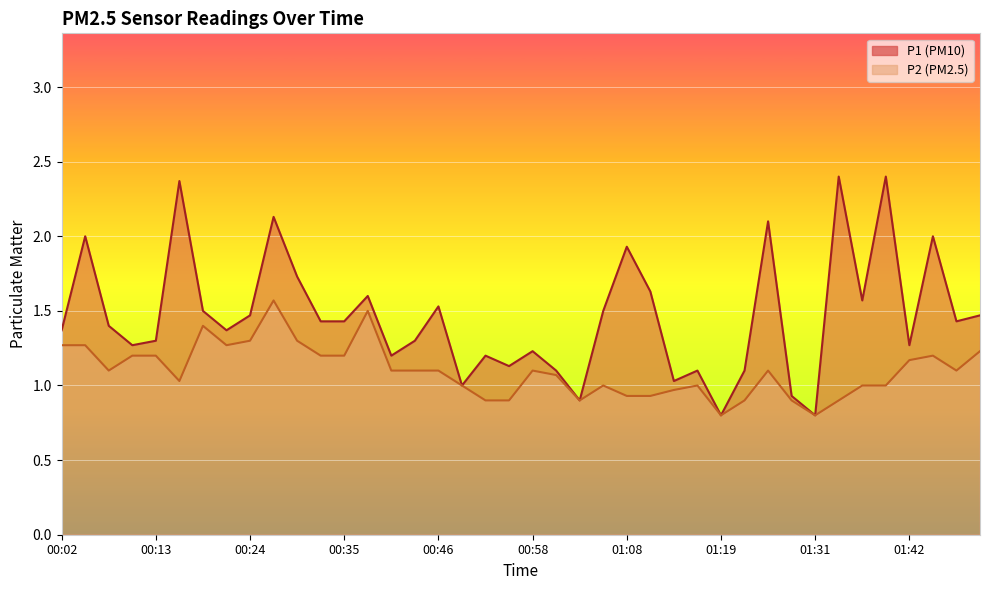

What is the value of the P1 point at the 9th from the left?

1.5